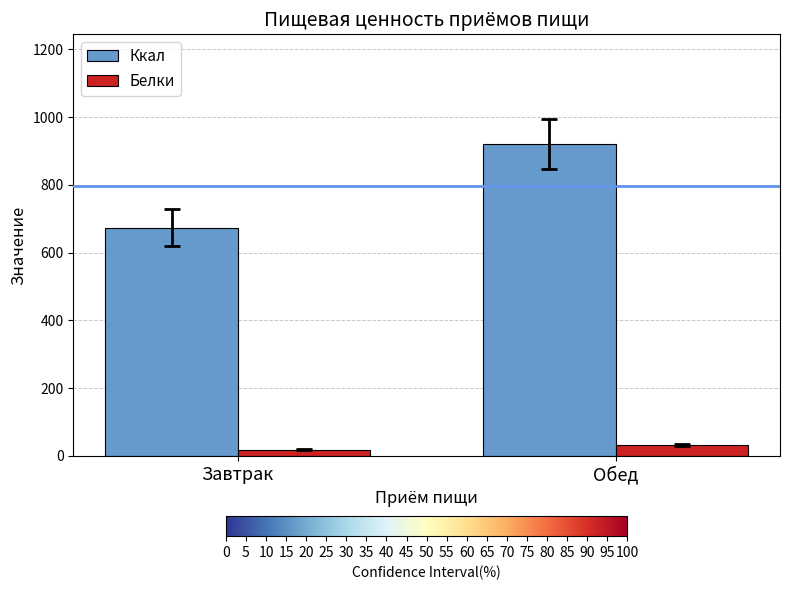

The Белки series shows 33.2 at Обед. True or false?

True